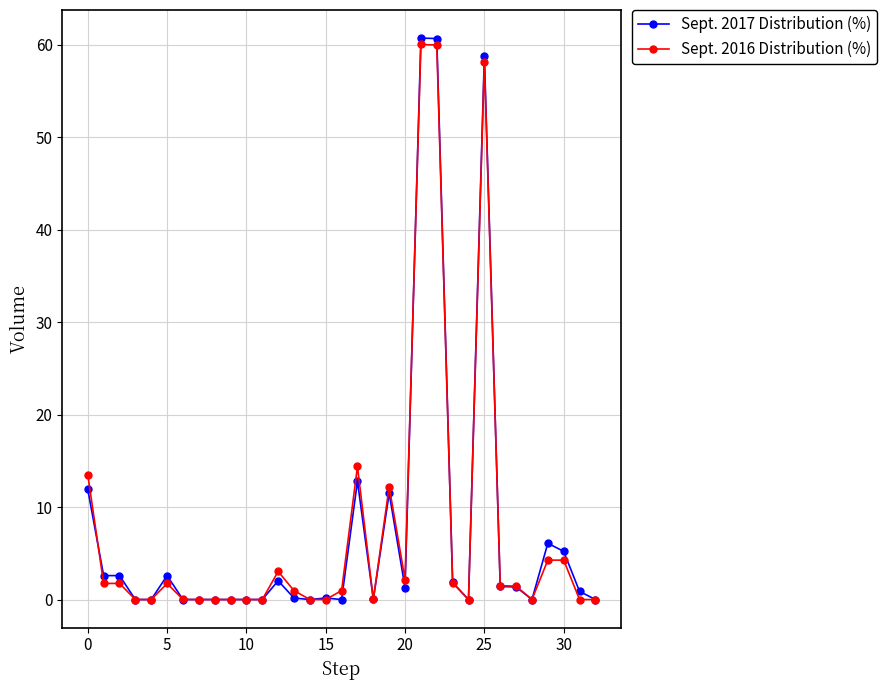

How many series are shown in this chart?

2